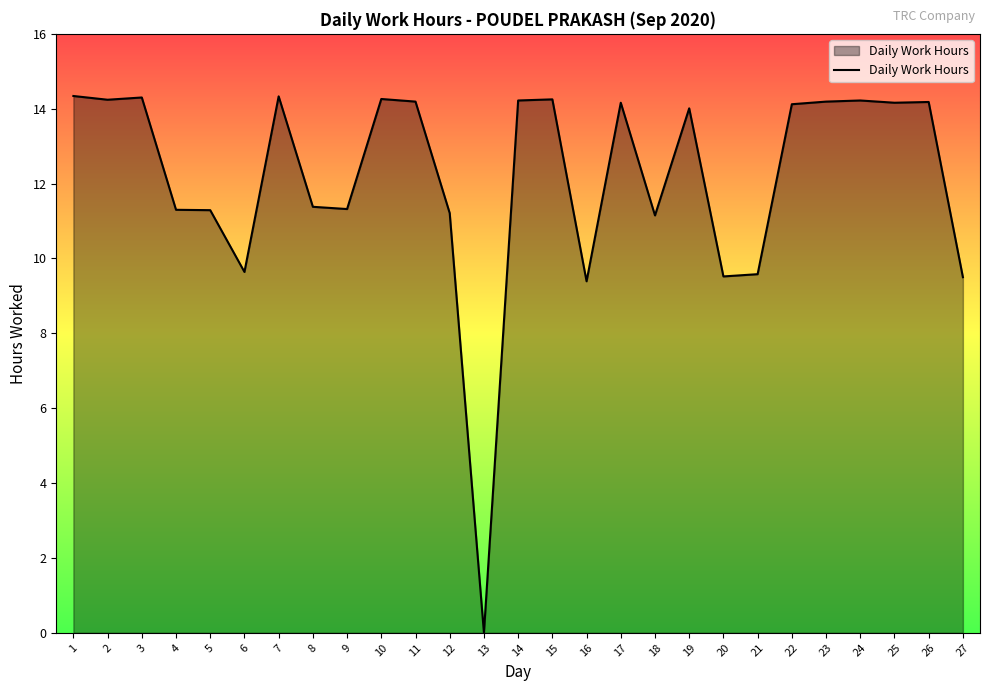

Read the value at 2.

14.2